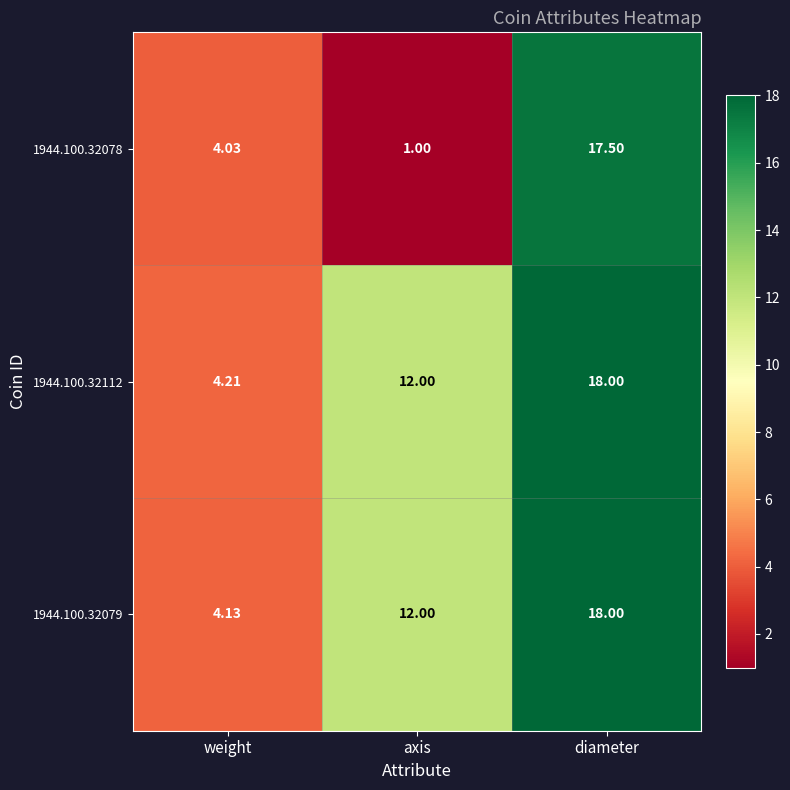

At which label is 1944.100.32112 closest to 11?

axis